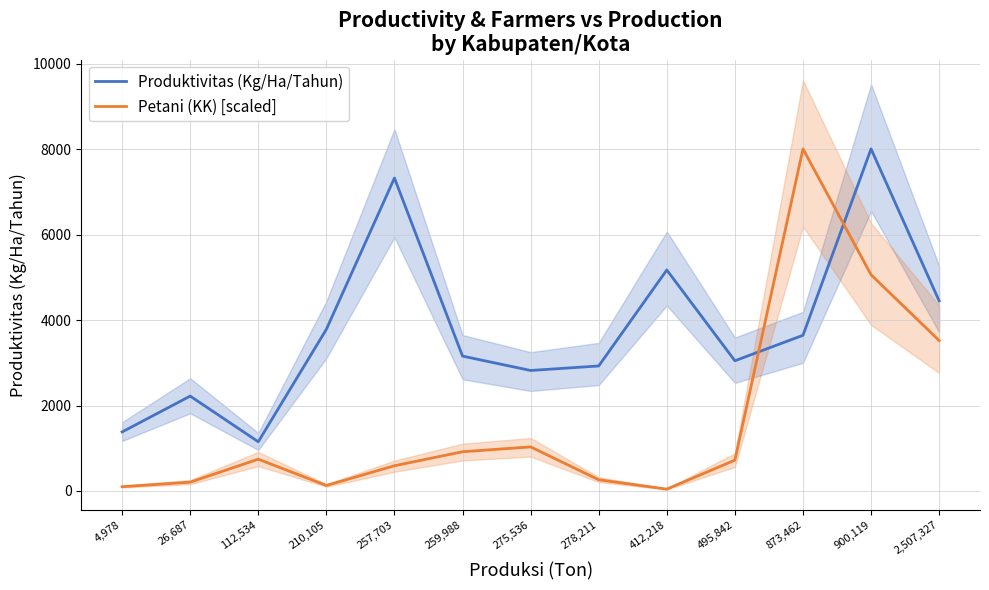

What is the total value across all series at 495,842?

3768.0